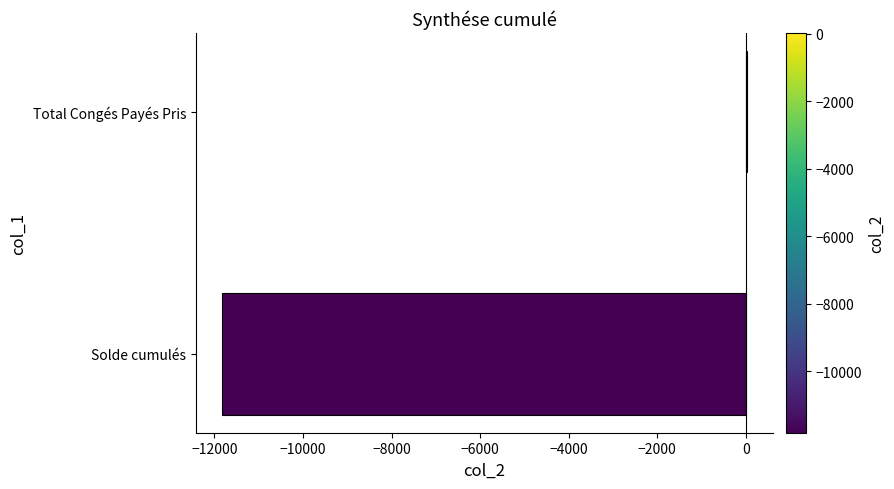

How many values are above zero?

1